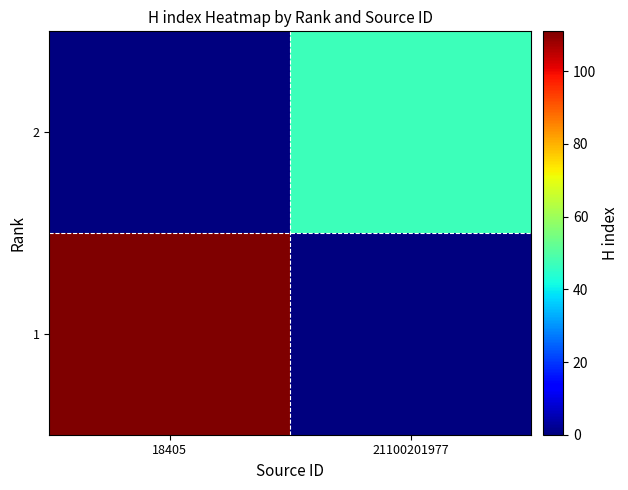

Reading right to left, extract all data points from this chart.

1: 21100201977=0	18405=111
2: 21100201977=47	18405=0